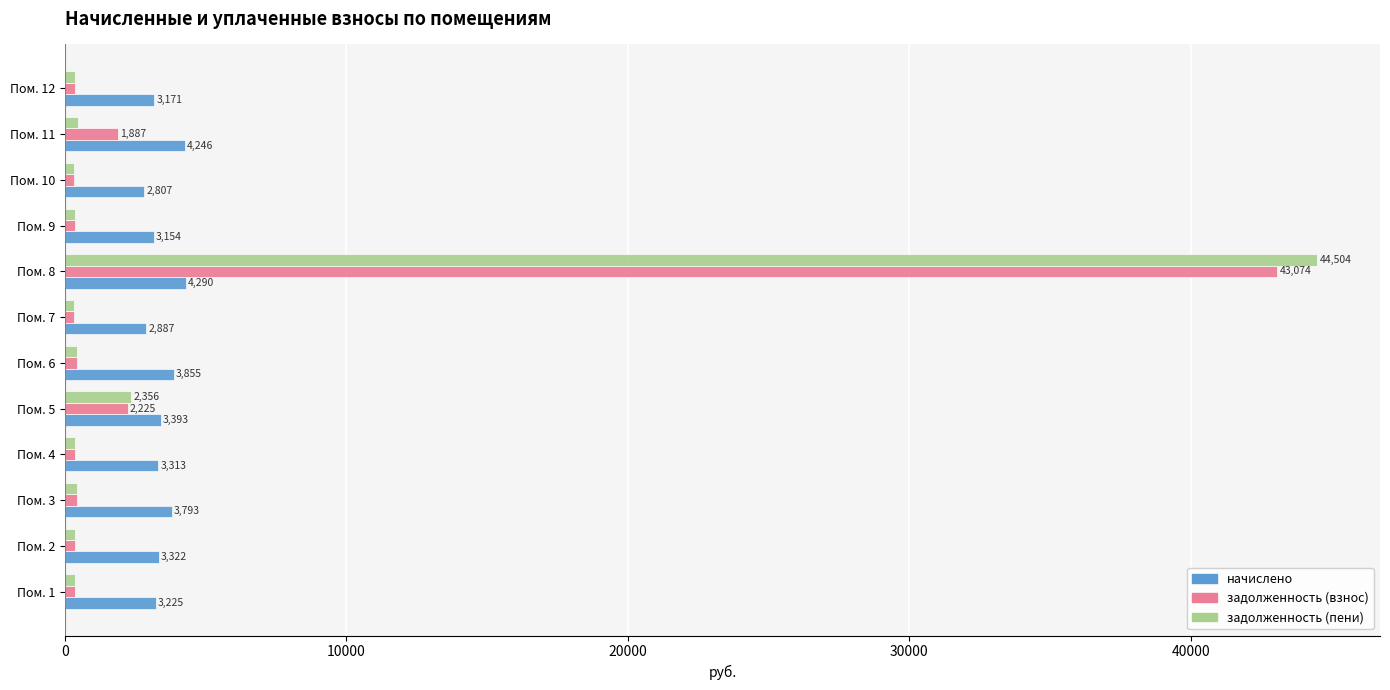

Which label corresponds to the largest value in the chart?

Пом. 8